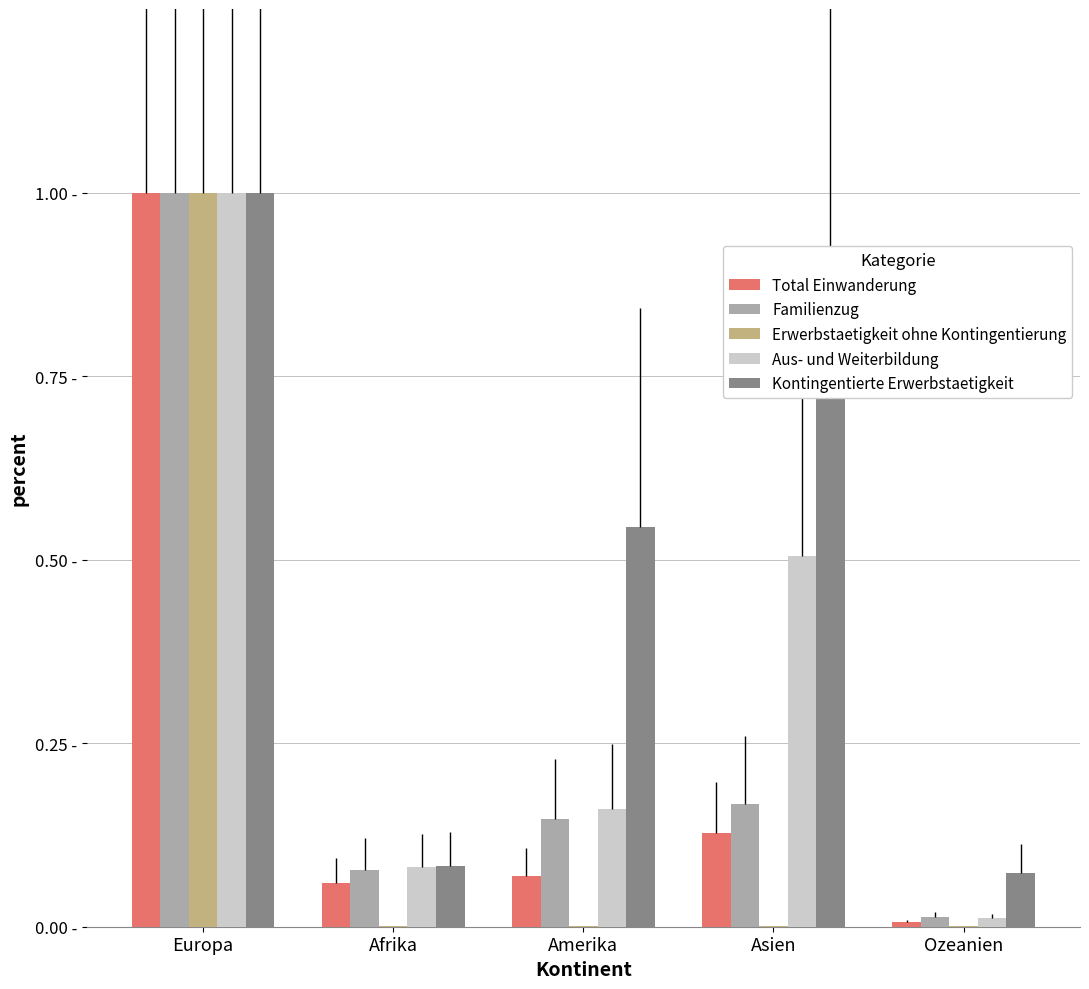

What is the difference between the Kontingentierte Erwerbstaetigkeit values at Europa and Amerika?

0.5